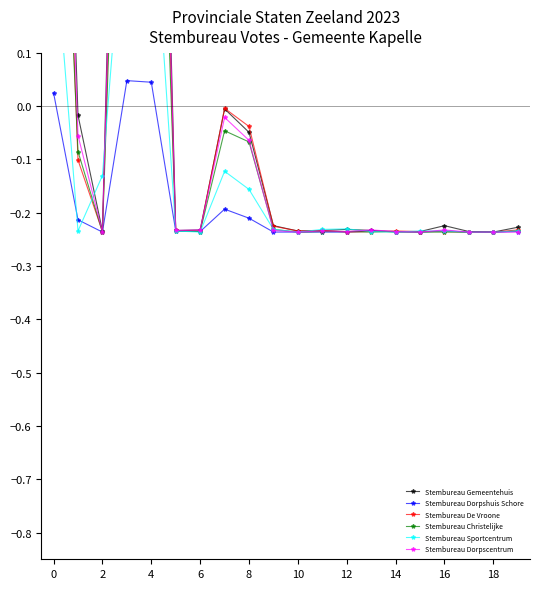

True or false: Stembureau Dorpshuis Schore has more than 2 points higher than both neighbors.

True